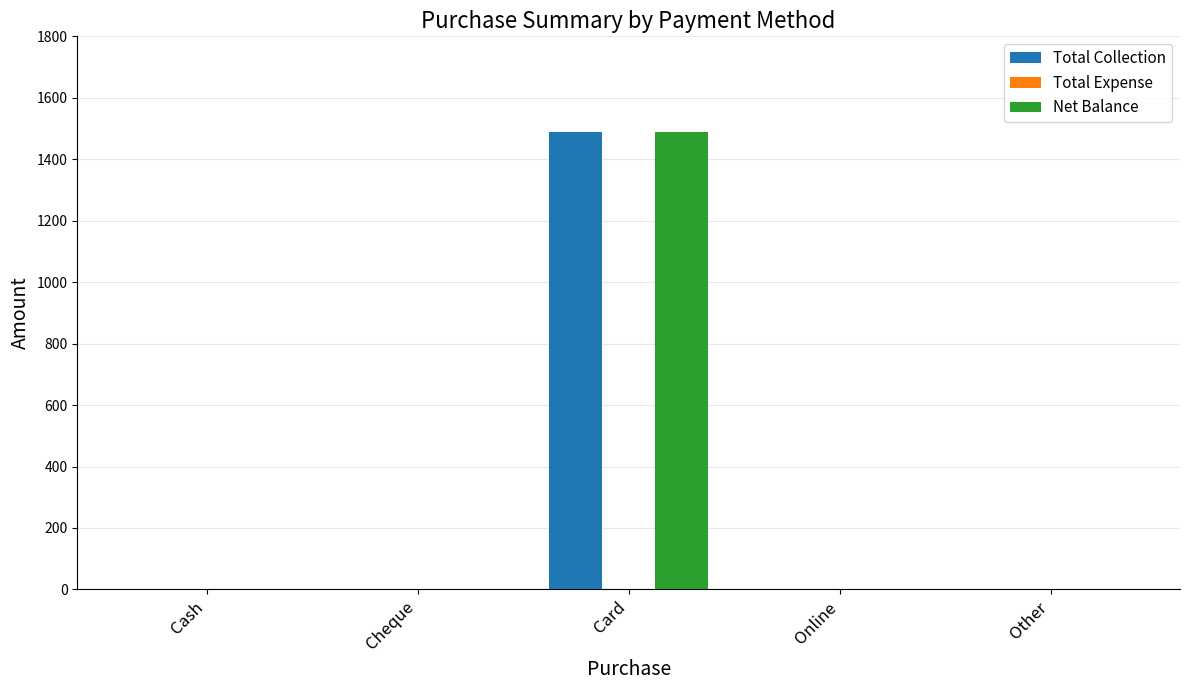

Reading left to right, what are all the values shown in this chart?

Total Collection: Cash=0	Cheque=0	Card=1490	Online=0	Other=0
Net Balance: Cash=0	Cheque=0	Card=1490	Online=0	Other=0